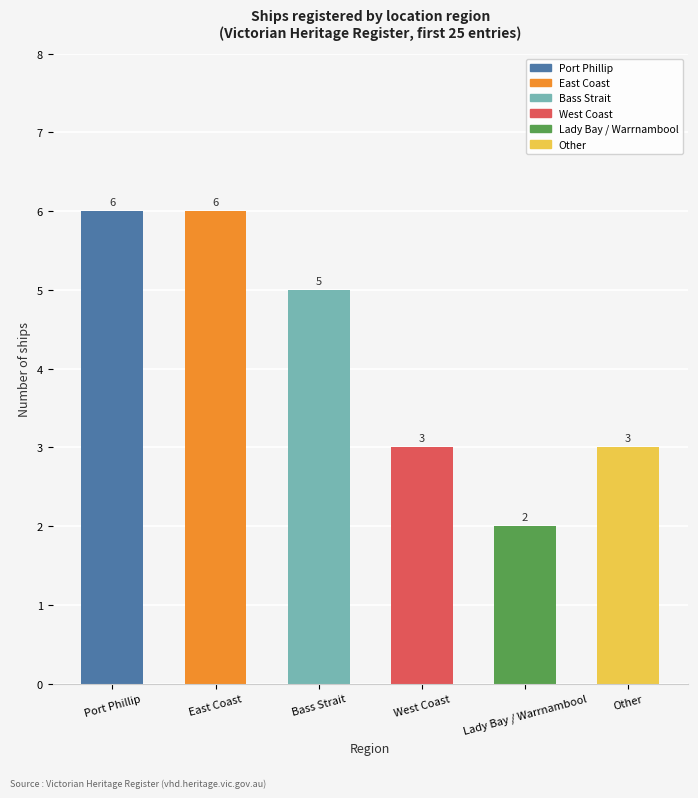

What value does the data have at Bass Strait?

5